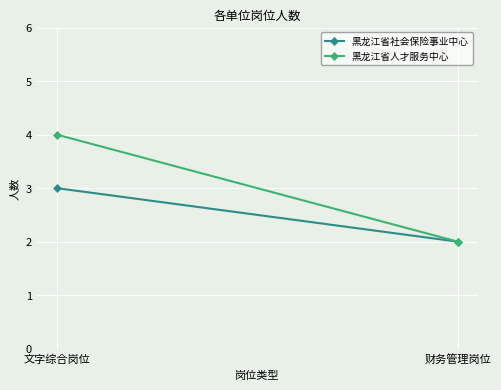

How many data points in 黑龙江省人才服务中心 are less than 4?

1